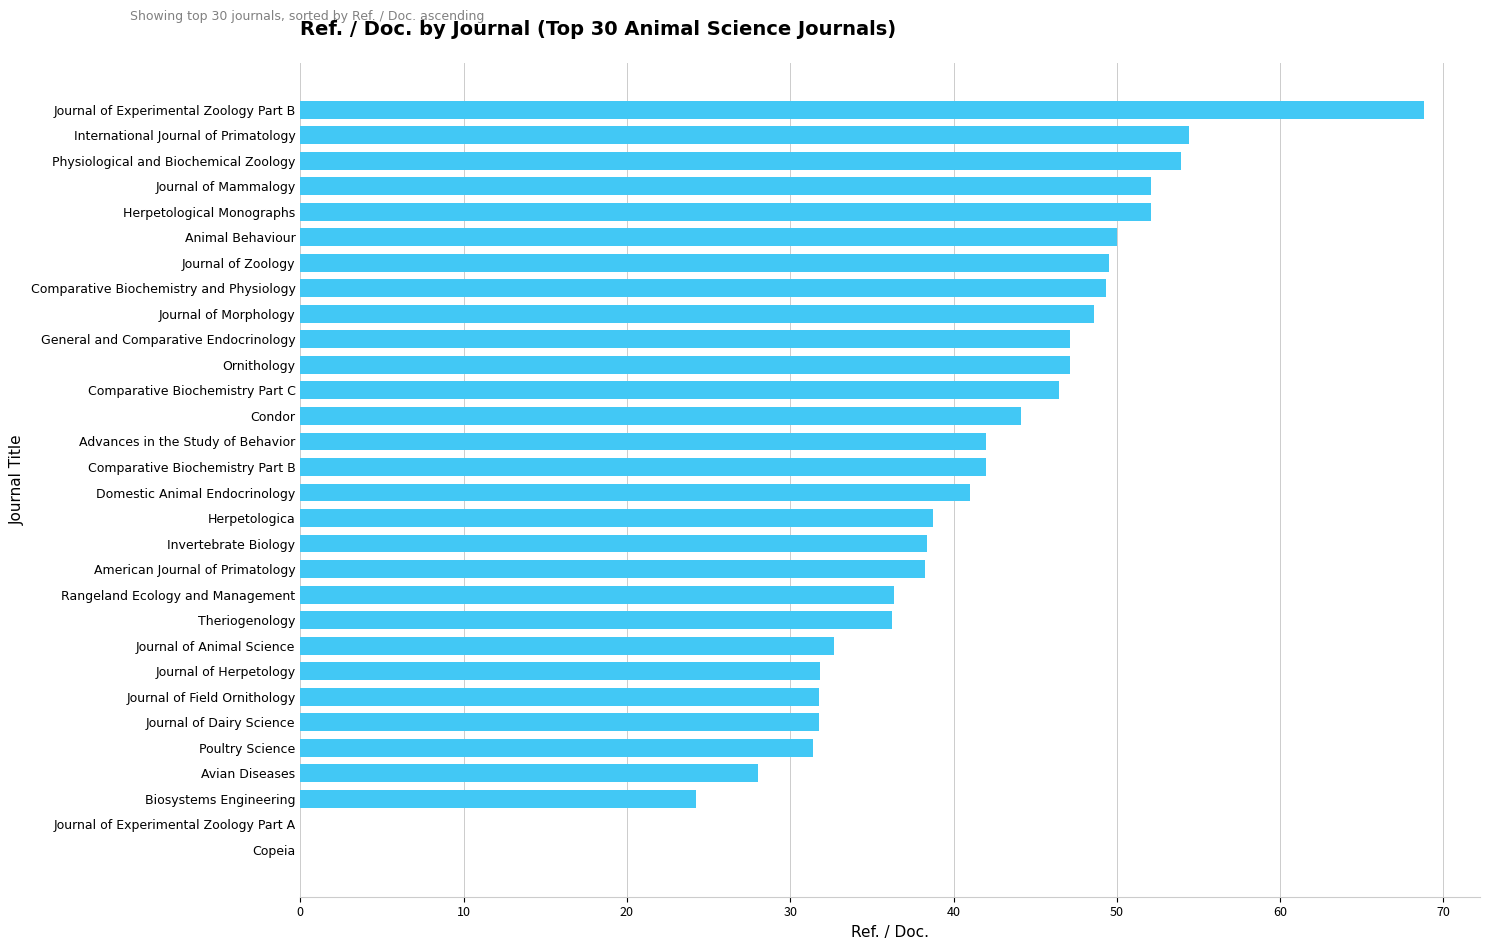

Read the value at Advances in the Study of Behavior.

42.0